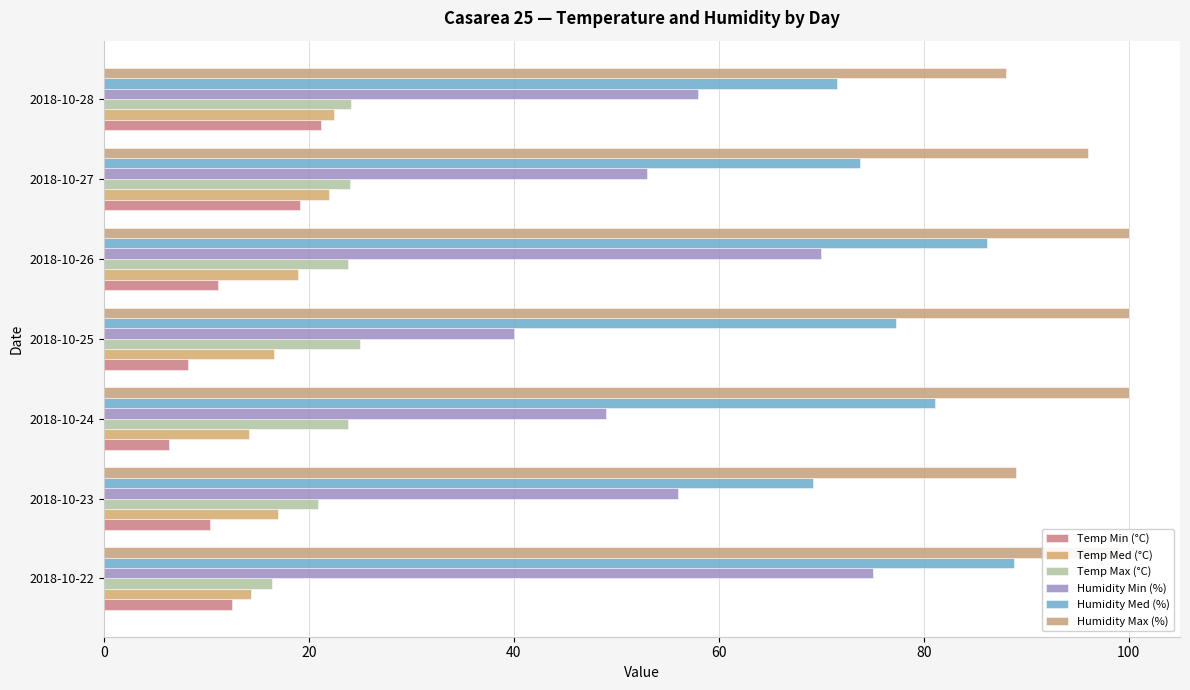

Which series has the largest total across all categories?

Humidity Max (%)